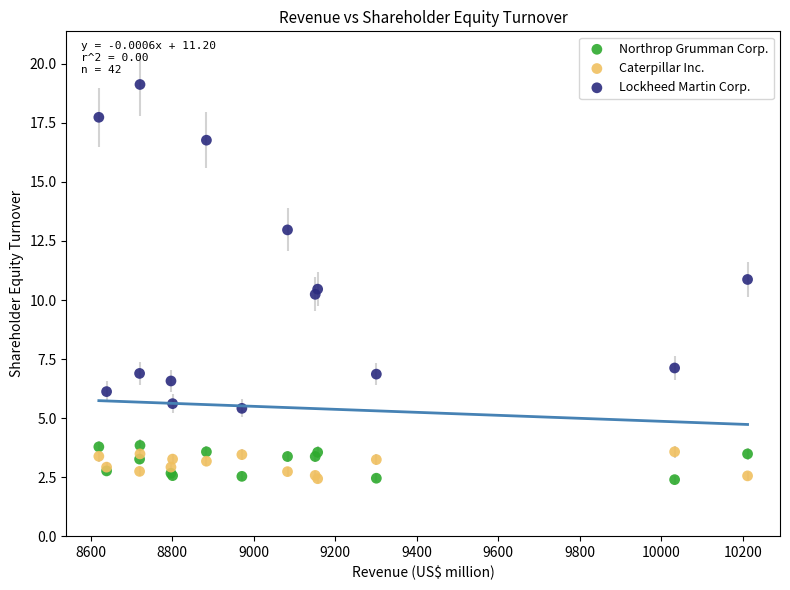

Which series has the largest Y range (max minus min)?

Lockheed Martin Corp.